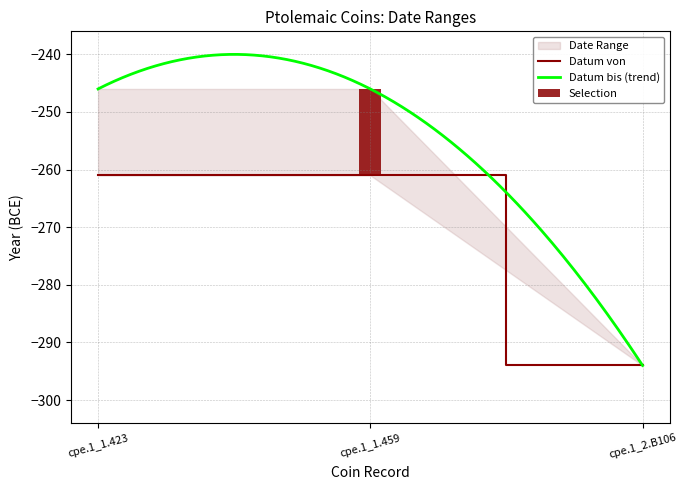

Rank the categories by value from lowest to highest.

cpe.1_2.B106, cpe.1_1.423, cpe.1_1.459